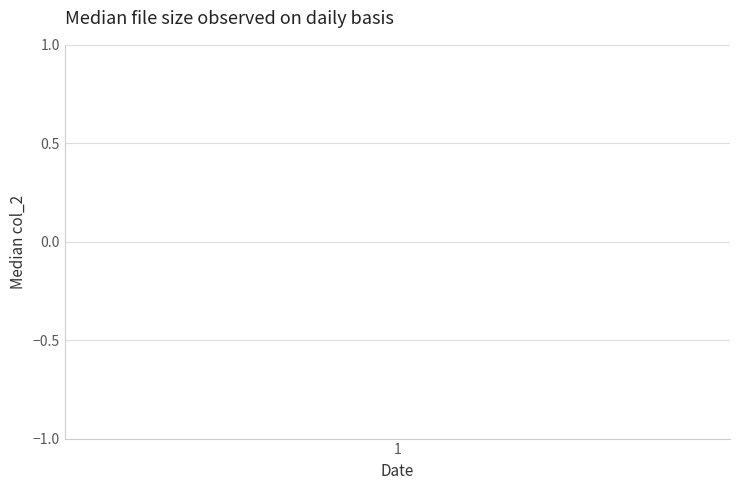

The chart shows a value of 8 at 10. True or false?

False